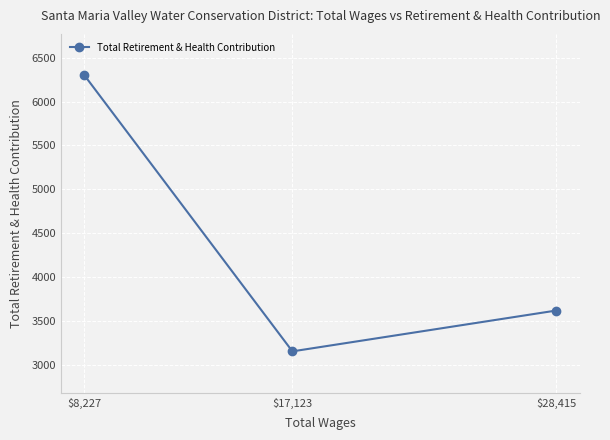

Is this an area chart (filled region under the line)?

No